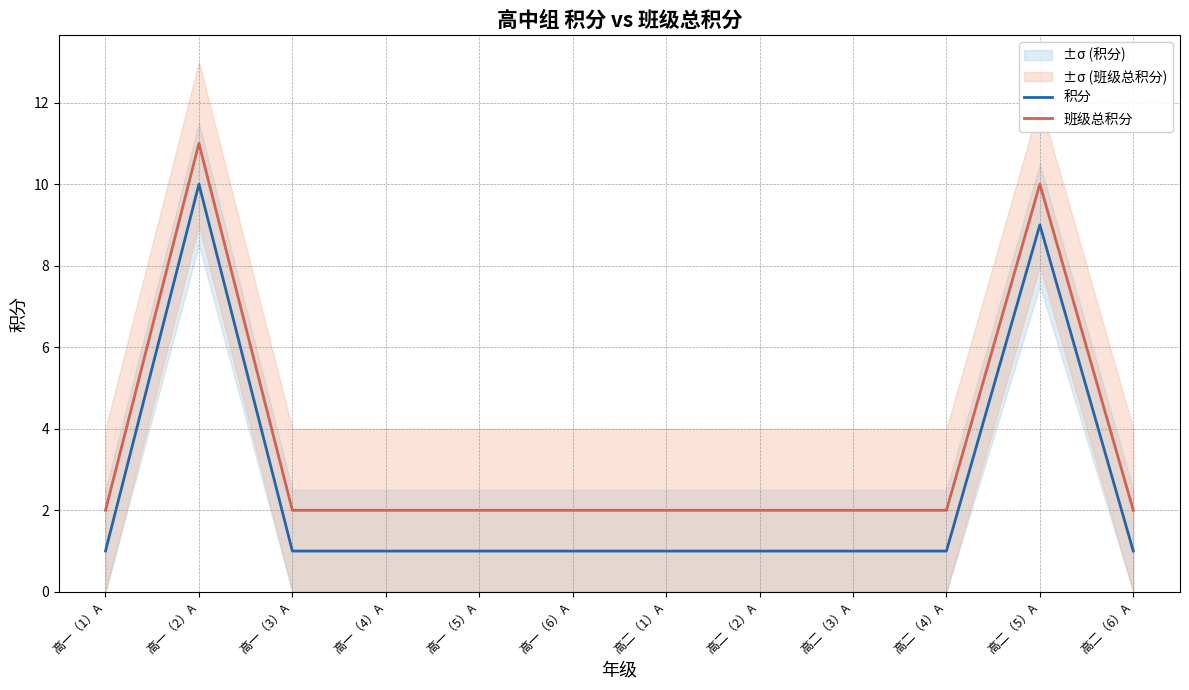

Reading right to left, transcribe all the data shown in this chart.

积分: 1	9	1	1	1	1	1	1	1	1	10	1
班级总积分: 2	10	2	2	2	2	2	2	2	2	11	2